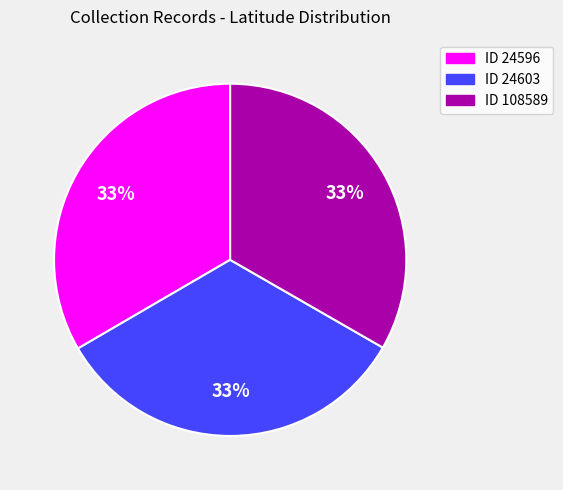

Does any single category account for the majority?

No